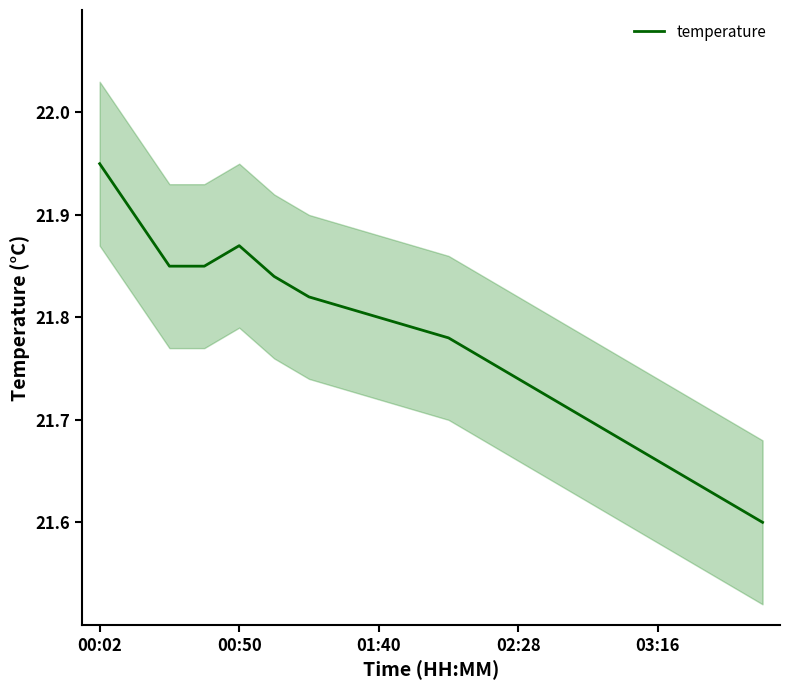

True or false: the data has more than 0 interior local peaks.

True